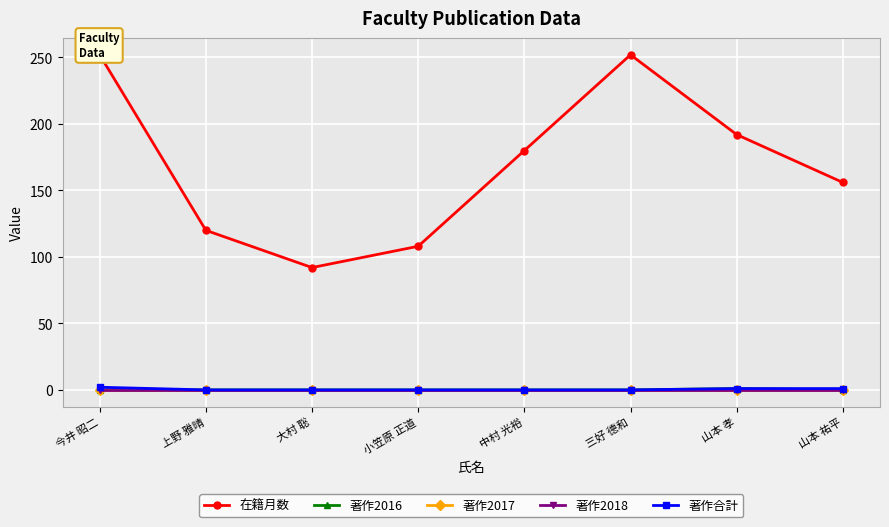

How many values in 著作合計 are above zero?

3